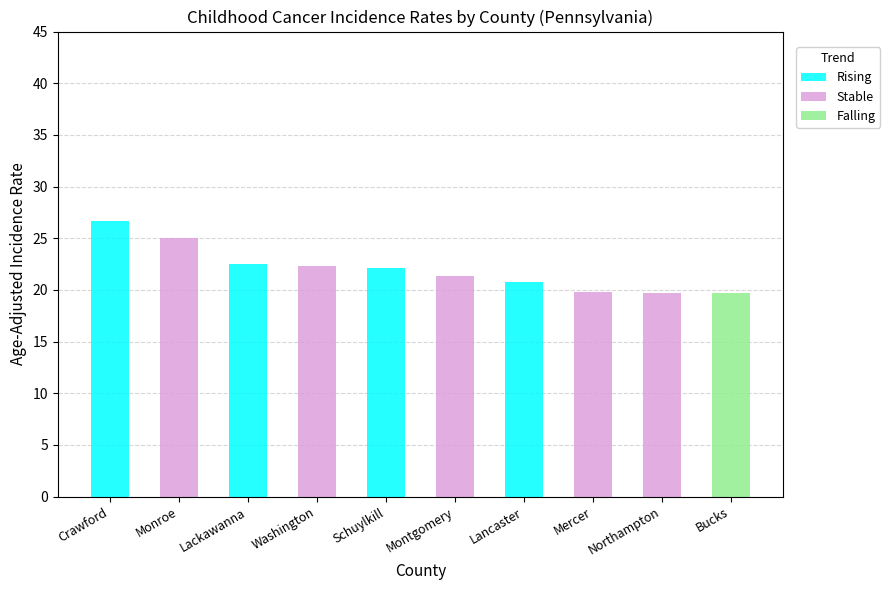

Which category has the highest value in the Rising series?

Crawford